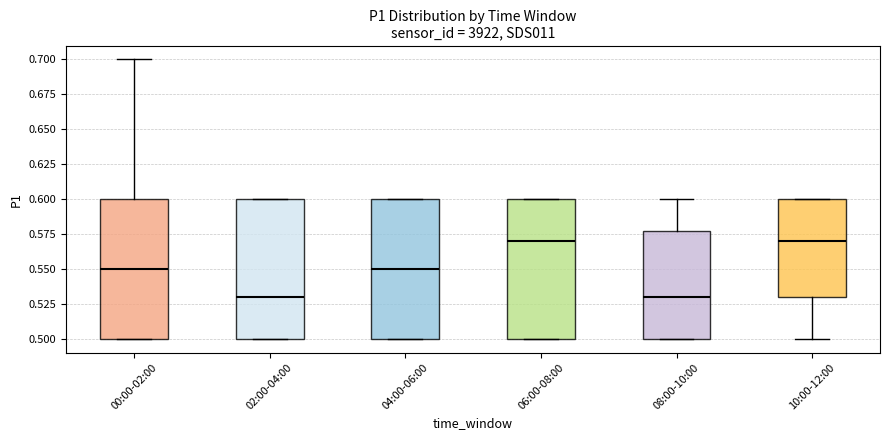

Reading left to right, read every box against the y-axis: the position of its median line, the range the box covers, and the ends of its whiskers. The values are not printed on the chart, so give them approximately, as read against the axis.

00:00-02:00: median 0.55, box 0.50 to 0.60, whiskers 0.50 to 0.70
02:00-04:00: median 0.53, box 0.50 to 0.60, whiskers 0.50 to 0.60
04:00-06:00: median 0.55, box 0.50 to 0.60, whiskers 0.50 to 0.60
06:00-08:00: median 0.57, box 0.50 to 0.60, whiskers 0.50 to 0.60
08:00-10:00: median 0.53, box 0.50 to 0.58, whiskers 0.50 to 0.60
10:00-12:00: median 0.57, box 0.53 to 0.60, whiskers 0.50 to 0.60